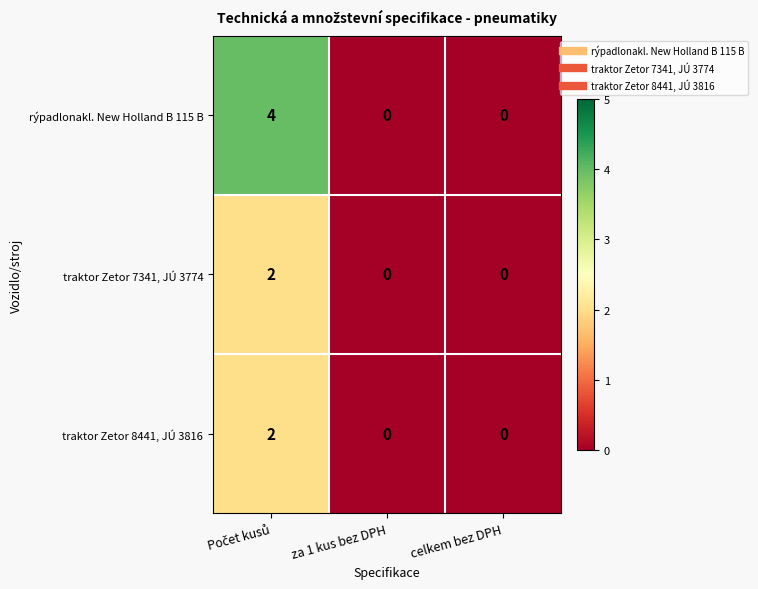

True or false: traktor Zetor 7341, JÚ 3774 has a value of 0 at za 1 kus bez DPH.

True